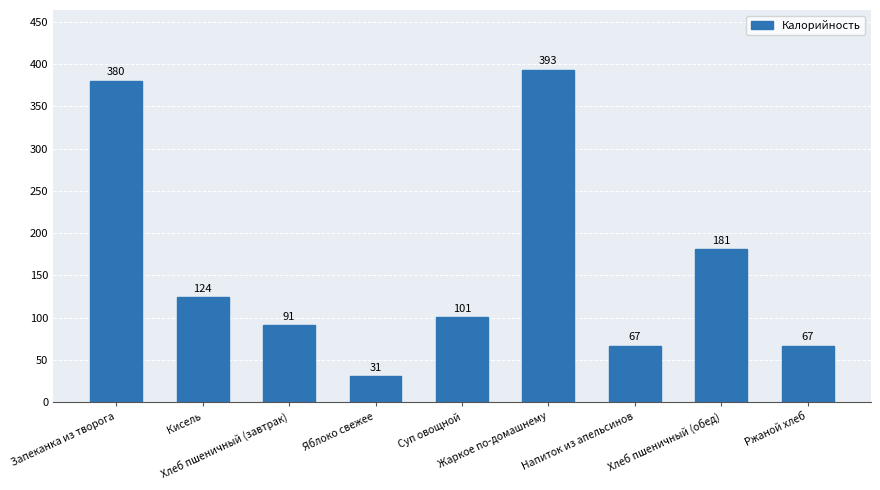

Reading left to right, list all the values displayed in this chart.

380	124	91	31	101	393	67	181	67